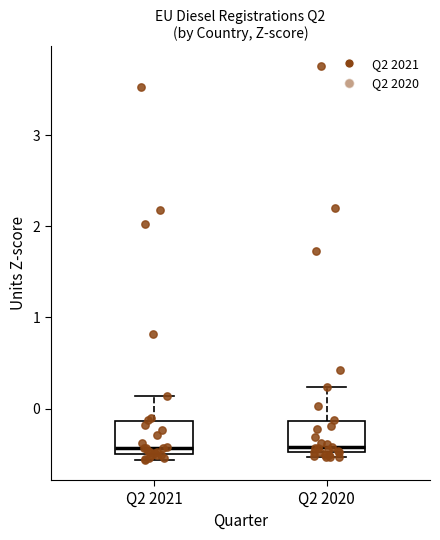

Where does the upper whisker of the box for Q2 2021 end on the y-axis? The values are not printed on the chart, so give them approximately, as read against the axis.

0.1